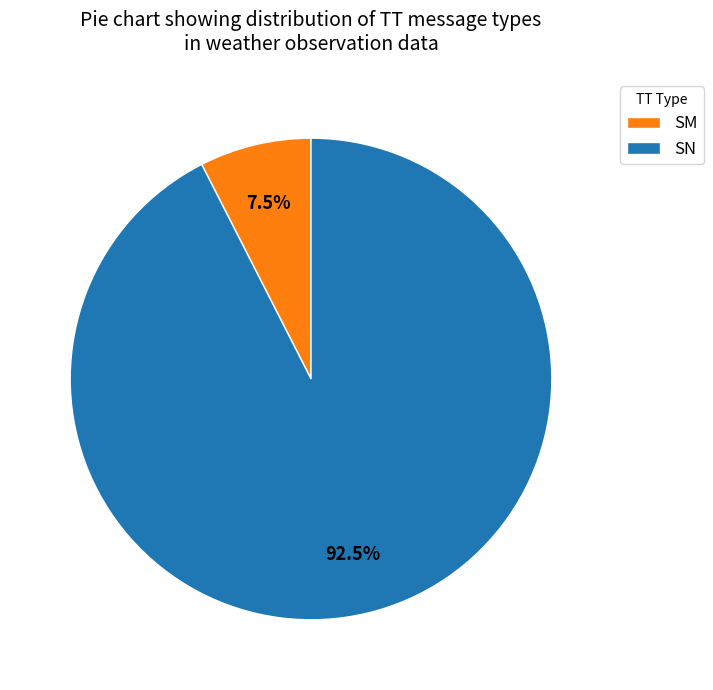

Between SM and SN, which is larger?

SN